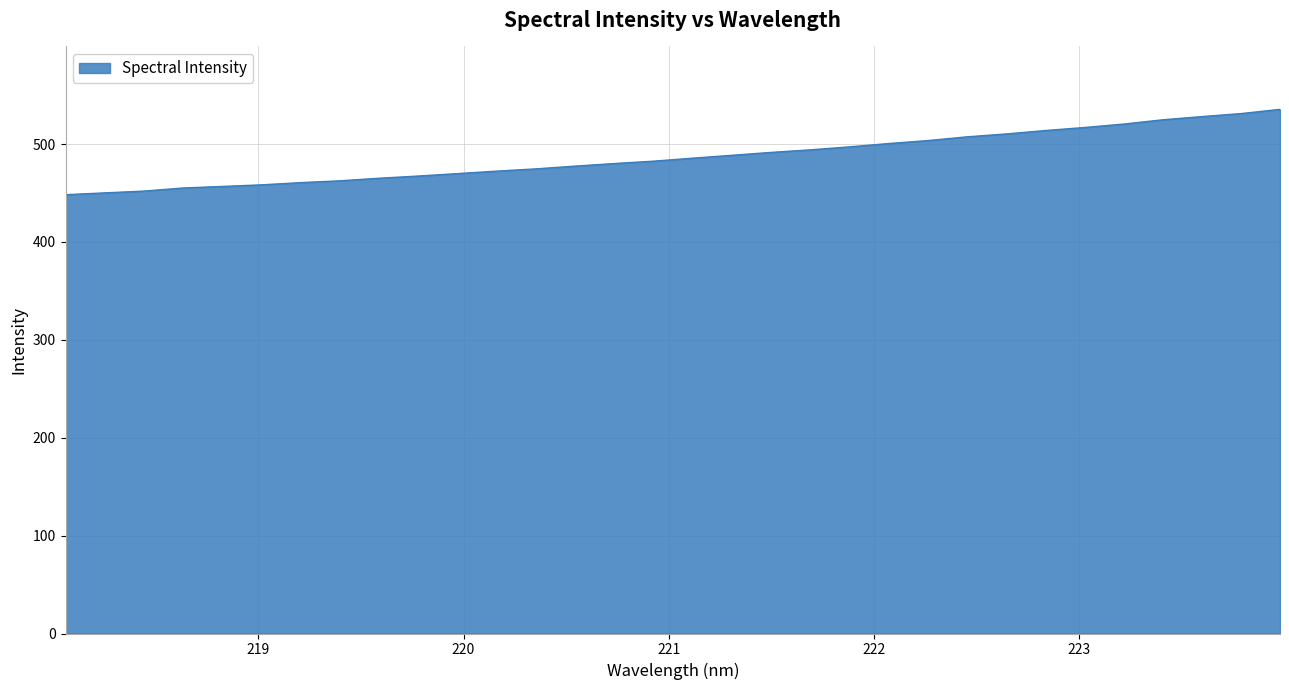

Count the number of values greater than 485.

16